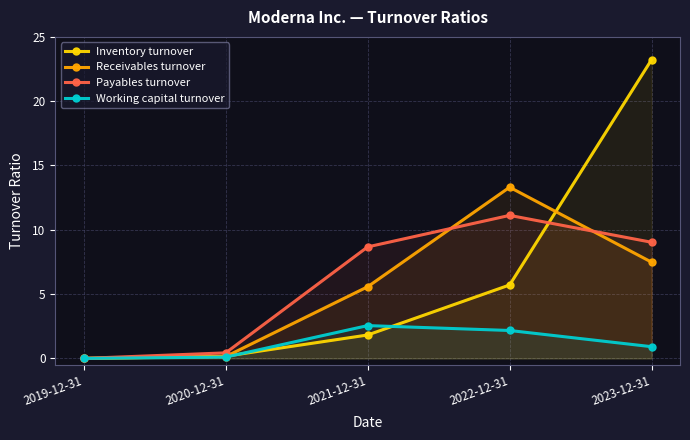

How many lines are shown in the chart?

4